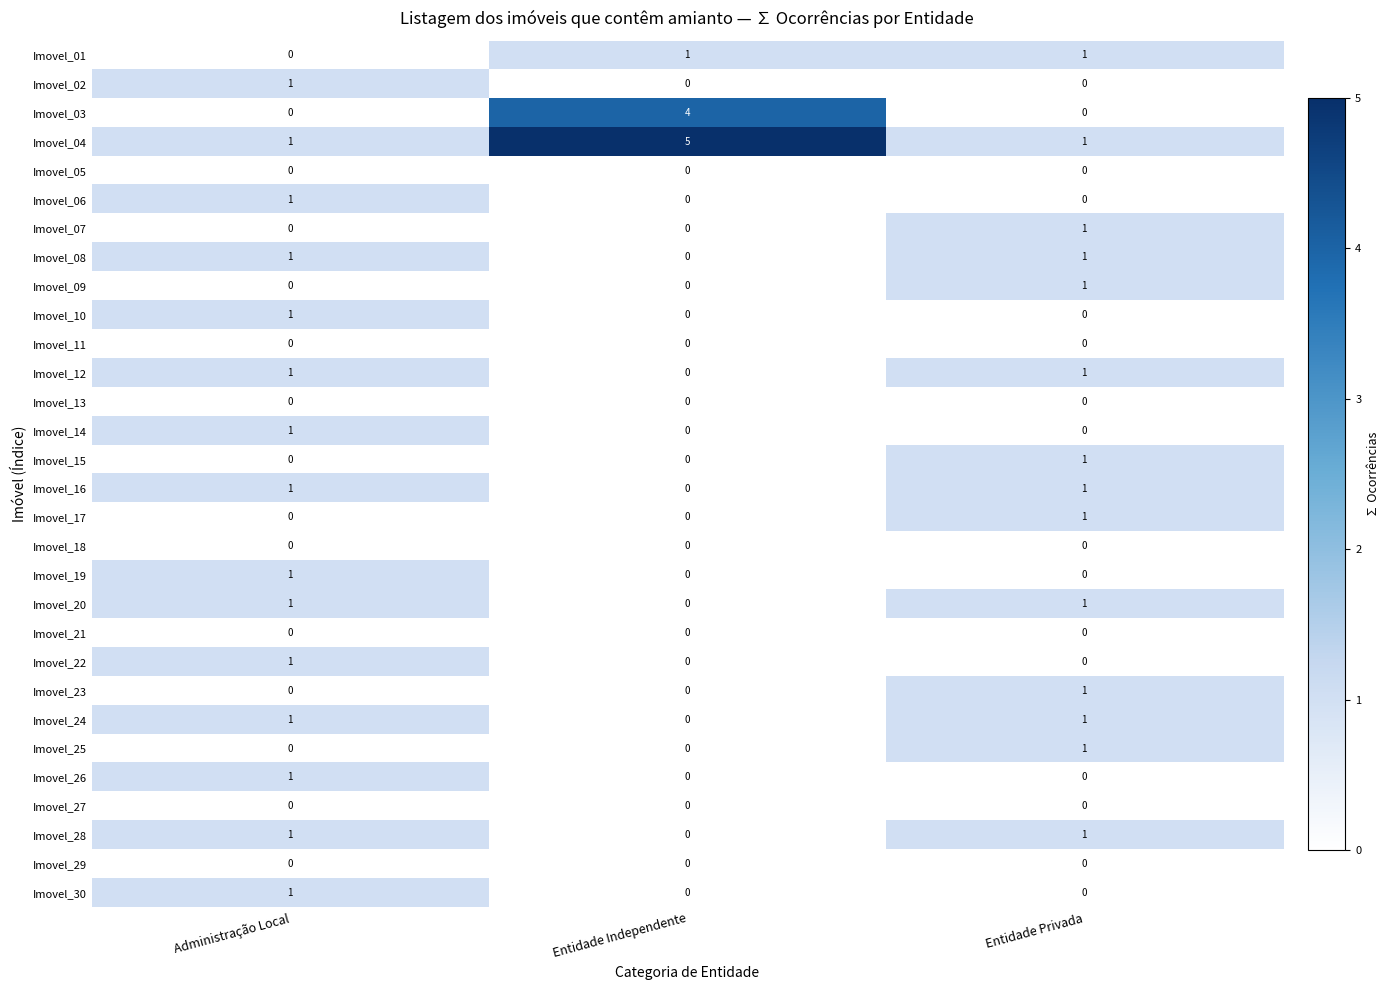

The value of Imovel_12 at Administração Local is 1. True or false?

True